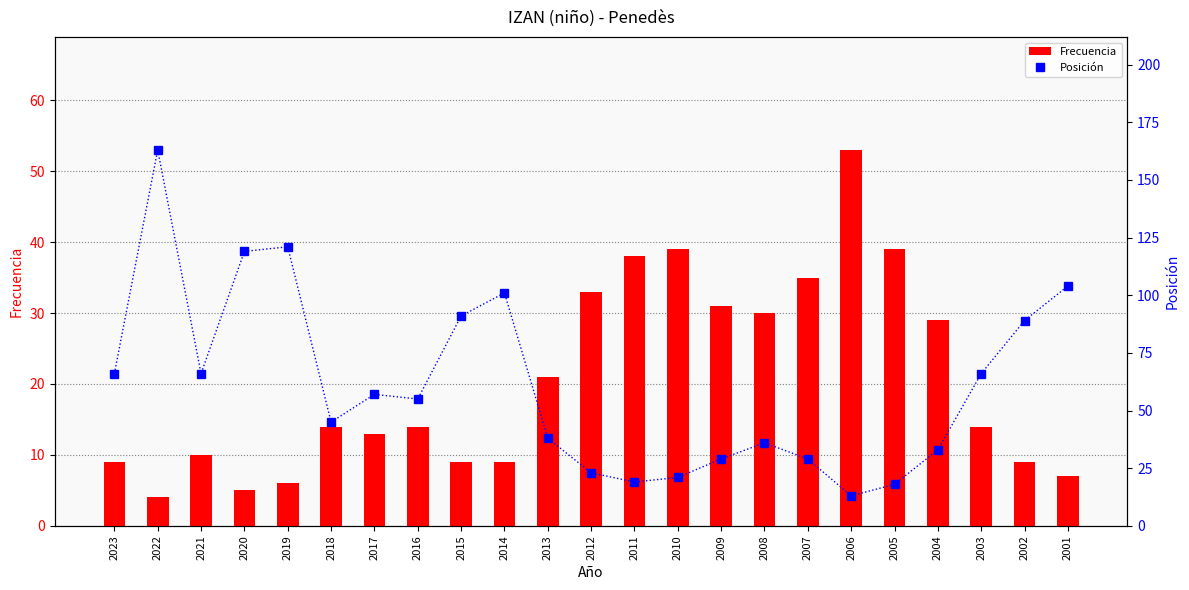

At which label does Frecuencia reach its minimum?

2022